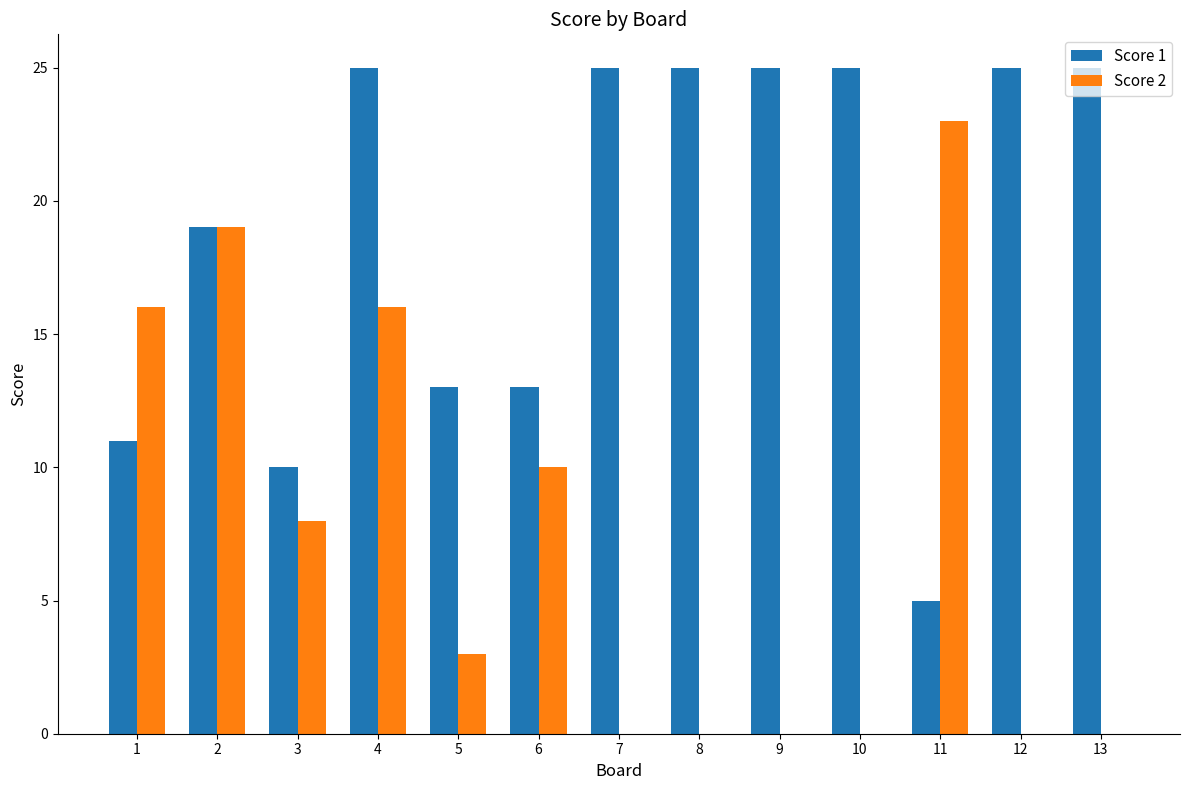

At which category is the sum across all series the highest?

4